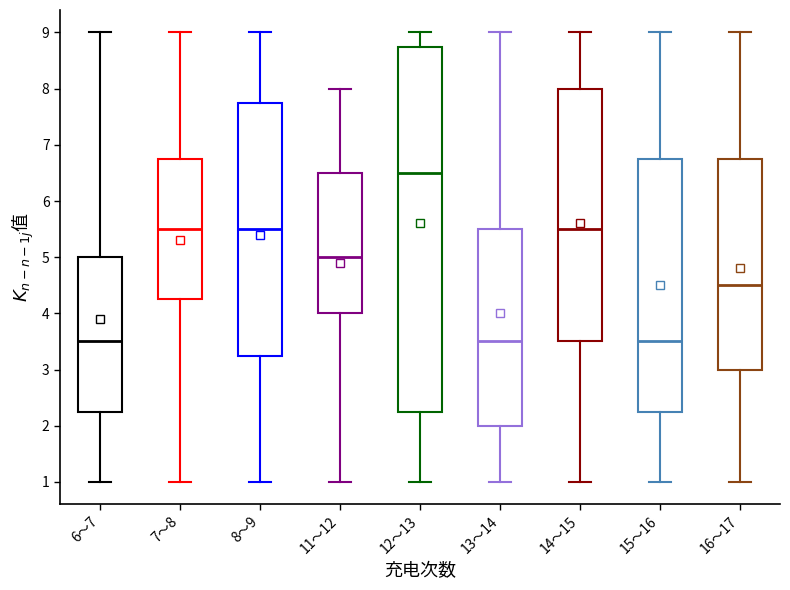

Reading left to right, transcribe this box plot: for each box, give where its median line is, the range the box spans, and where its two whiskers end, as read against the y-axis. The values are not printed on the chart, so give them approximately, as read against the axis.

6～7: median 3.5, box 2.3 to 5.0, whiskers 1.0 to 9.0
7～8: median 5.5, box 4.3 to 6.8, whiskers 1.0 to 9.0
8～9: median 5.5, box 3.3 to 7.8, whiskers 1.0 to 9.0
11～12: median 5.0, box 4.0 to 6.5, whiskers 1.0 to 8.0
12～13: median 6.5, box 2.3 to 8.8, whiskers 1.0 to 9.0
13～14: median 3.5, box 2.0 to 5.5, whiskers 1.0 to 9.0
14～15: median 5.5, box 3.5 to 8.0, whiskers 1.0 to 9.0
15～16: median 3.5, box 2.3 to 6.8, whiskers 1.0 to 9.0
16～17: median 4.5, box 3.0 to 6.8, whiskers 1.0 to 9.0